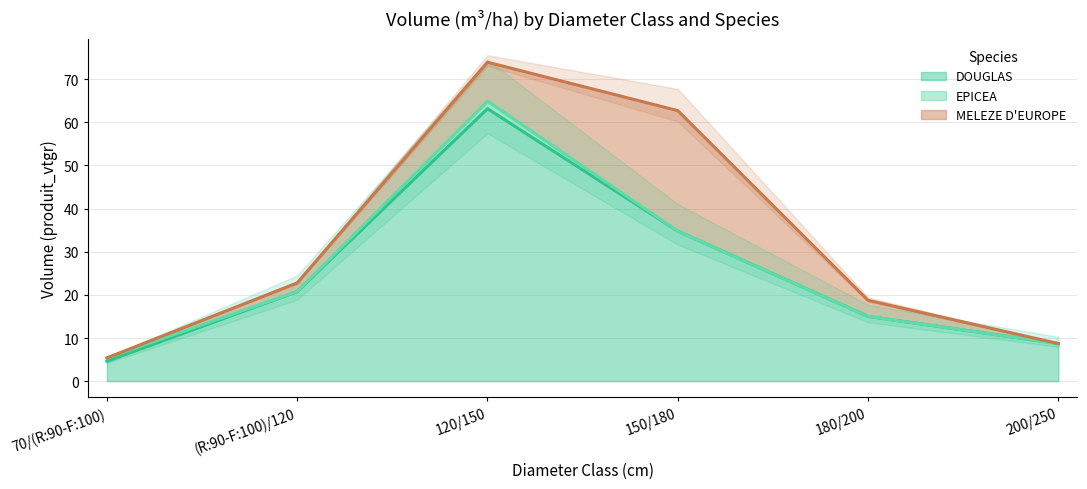

The DOUGLAS series shows 106.6 at 120/150. True or false?

False